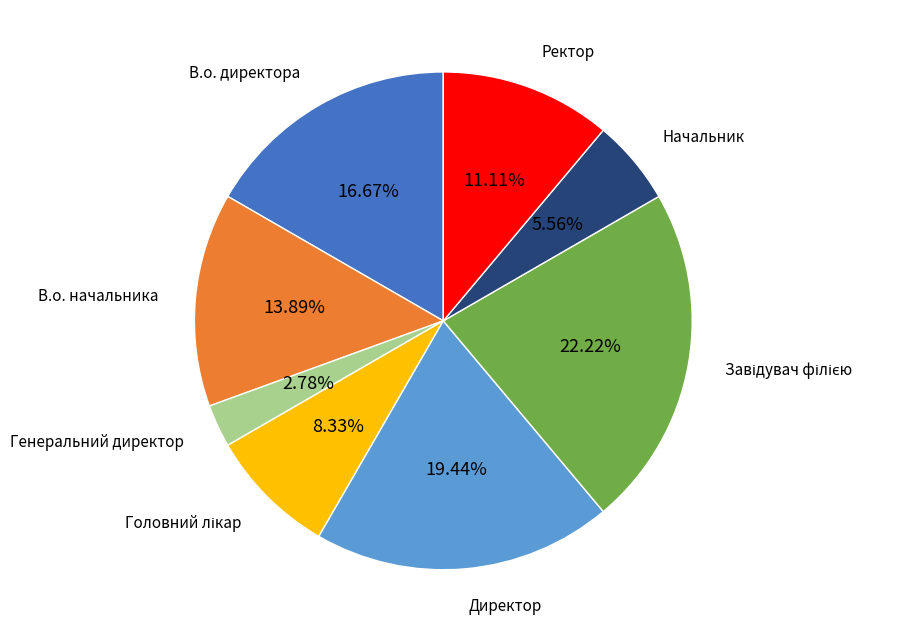

Combined, do Начальник and Директор account for over 50%?

No